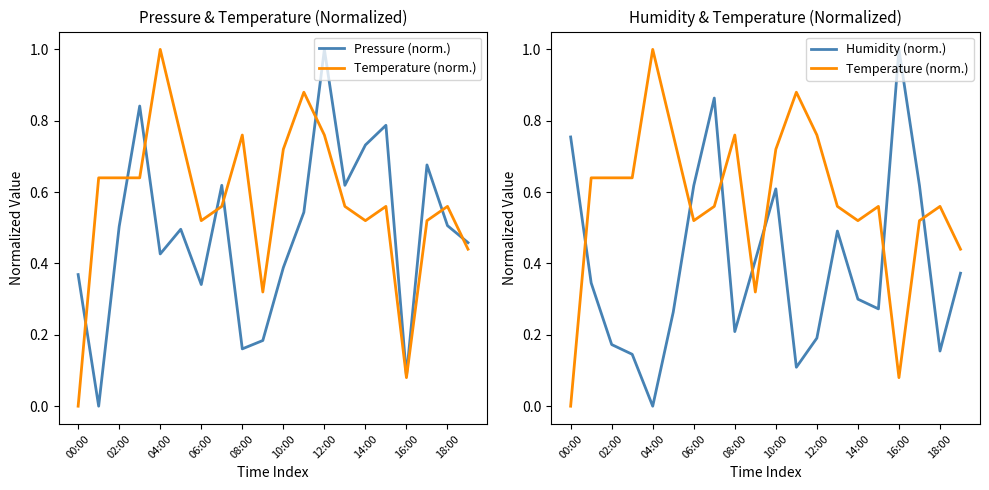

After their last crossing, which series has the higher values: Pressure (norm.) or Temperature (norm.)?

Pressure (norm.)